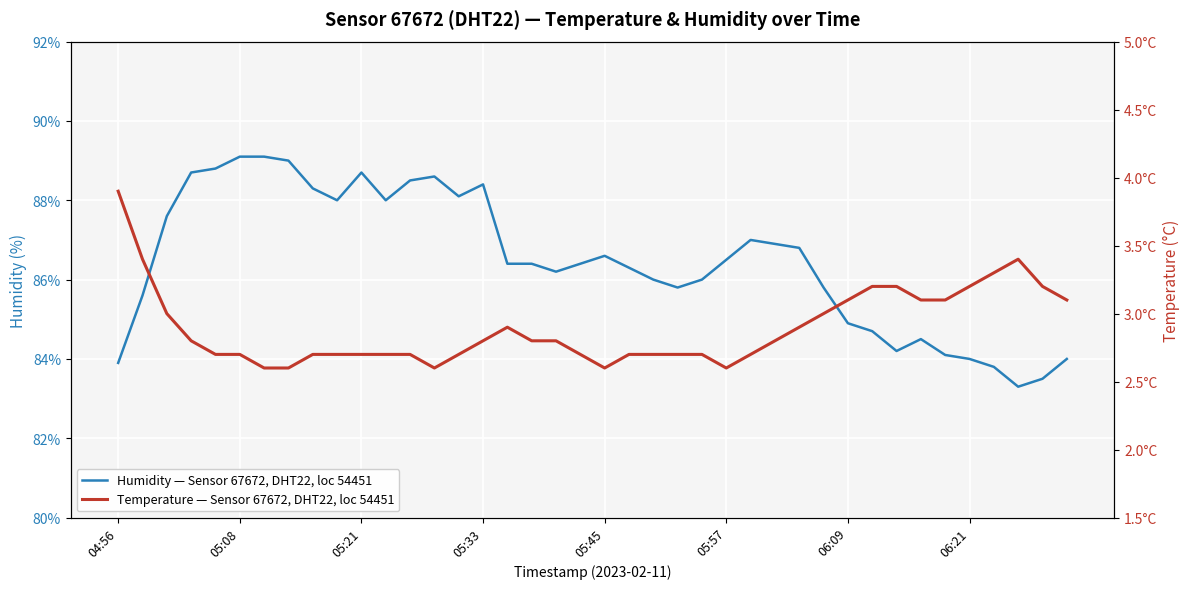

Is it true that temperature equals 2.7 at 21?

True